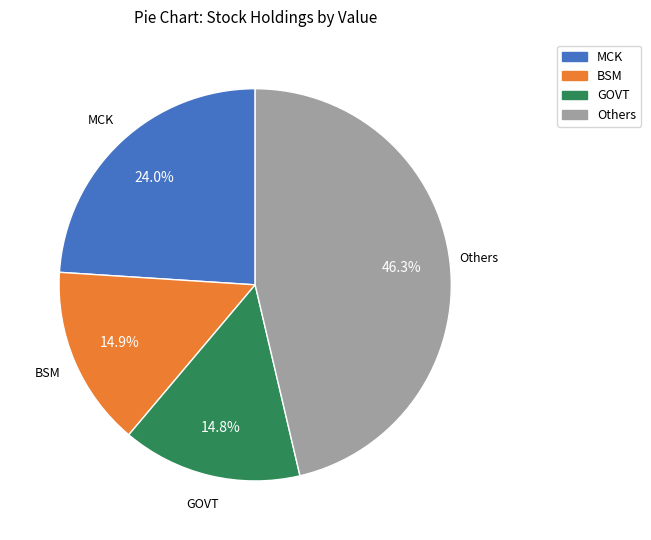

Is there any slice that represents more than half of the pie?

No